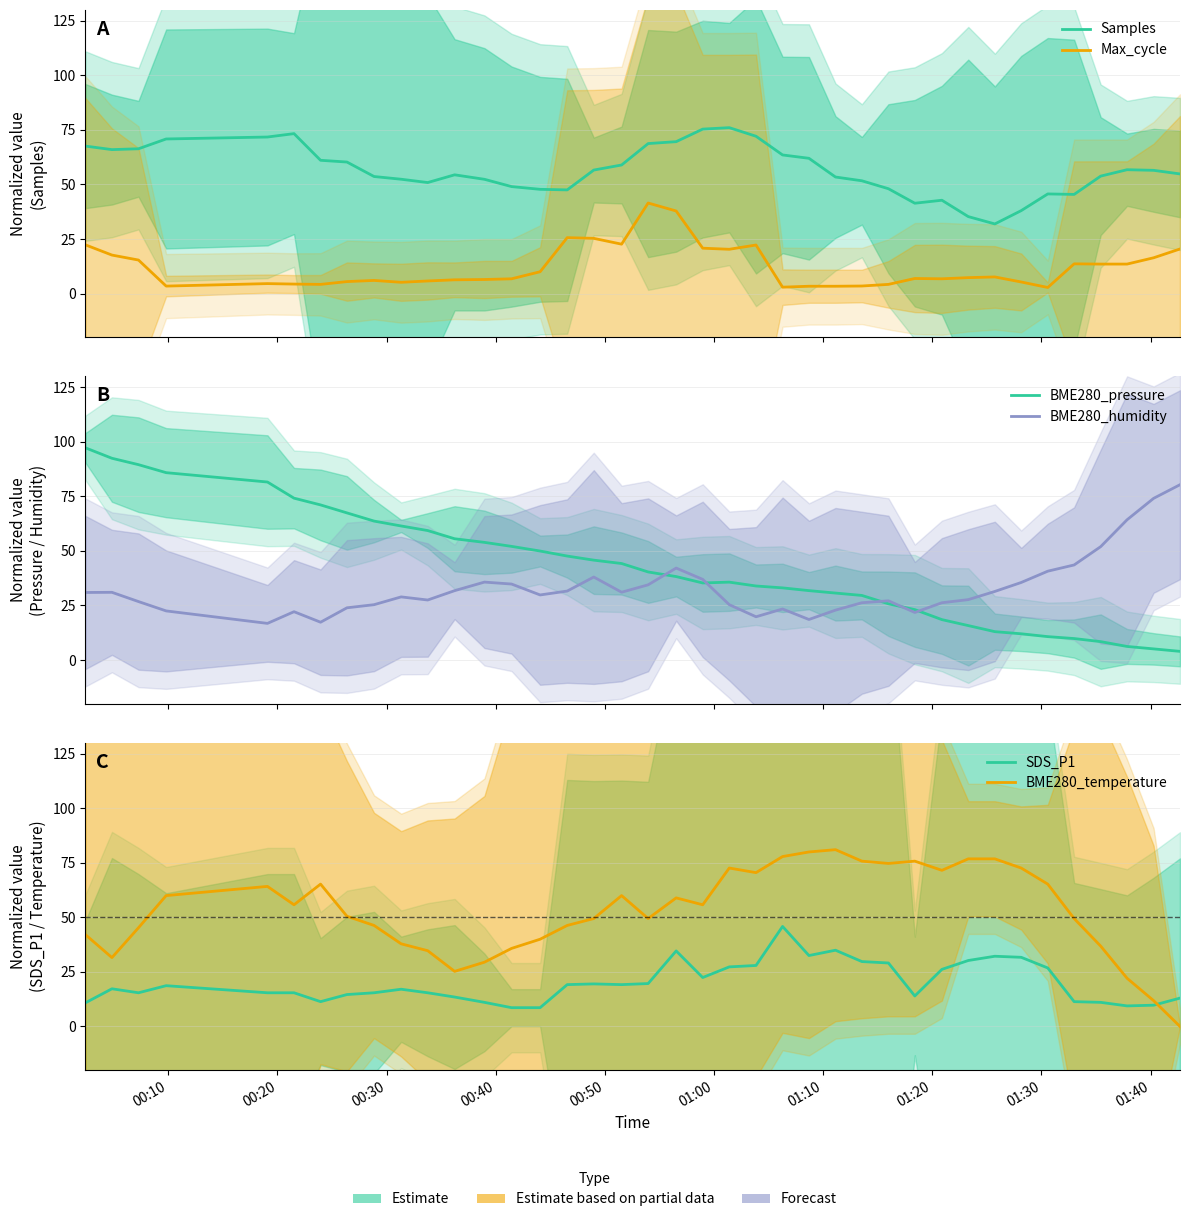

Reading left to right, transcribe all the data shown in this chart.

Samples: 67.6	66.0	66.4	70.8	71.7	73.3	61.1	60.3	53.6	52.4	50.9	54.4	52.4	49.0	47.8	47.5	56.6	58.9	68.7	69.6	75.4	76.0	72.1	63.5	62.0	53.4	51.7	48.0	41.4	42.8	35.3	31.9	38.0	45.7	45.4	53.8	56.8	56.5	54.8
Max_cycle: 22.3	17.6	15.3	3.4	4.5	4.3	4.2	5.5	6.0	5.2	5.8	6.3	6.4	6.7	10.0	25.6	25.3	22.6	41.5	37.8	20.8	20.3	22.2	2.9	3.3	3.3	3.4	4.2	6.9	6.7	7.3	7.6	5.3	2.8	13.6	13.5	13.5	16.4	20.4
BME280_pressure: 97.3	92.5	89.5	85.9	81.6	74.2	71.1	67.4	63.7	61.4	59.3	55.6	53.9	52.1	50.0	47.6	45.8	44.2	40.4	38.2	35.3	35.7	33.9	33.1	31.8	30.7	29.6	25.8	23.1	18.5	15.8	13.0	12.0	10.7	9.8	8.4	6.2	5.1	4.0
BME280_humidity: 31.0	31.0	26.8	22.5	16.8	22.1	17.3	23.9	25.4	28.9	27.5	31.8	35.7	34.8	29.8	31.6	38.0	31.1	34.5	42.1	37.0	25.4	19.8	23.4	18.6	22.9	26.3	27.1	21.8	26.3	27.7	31.4	35.5	40.7	43.6	52.0	64.3	74.1	80.4
SDS_P1: 10.8	17.3	15.4	18.7	15.4	15.4	11.4	14.6	15.4	17.1	15.4	13.5	11.1	8.6	8.6	19.2	19.5	19.2	19.7	34.6	22.4	27.3	28.0	45.9	32.5	35.0	29.8	29.1	14.0	26.2	30.2	32.2	31.7	26.8	11.4	11.1	9.4	9.8	13.0
BME280_temperature: 42.1	31.6	45.3	60.0	64.2	55.8	65.3	50.5	46.3	37.9	34.7	25.3	29.5	35.8	40.0	46.3	49.5	60.0	49.5	58.9	55.8	72.6	70.5	77.9	80.0	81.1	75.8	74.7	75.8	71.6	76.8	76.8	72.6	65.3	49.5	36.8	22.1	11.8	0.0